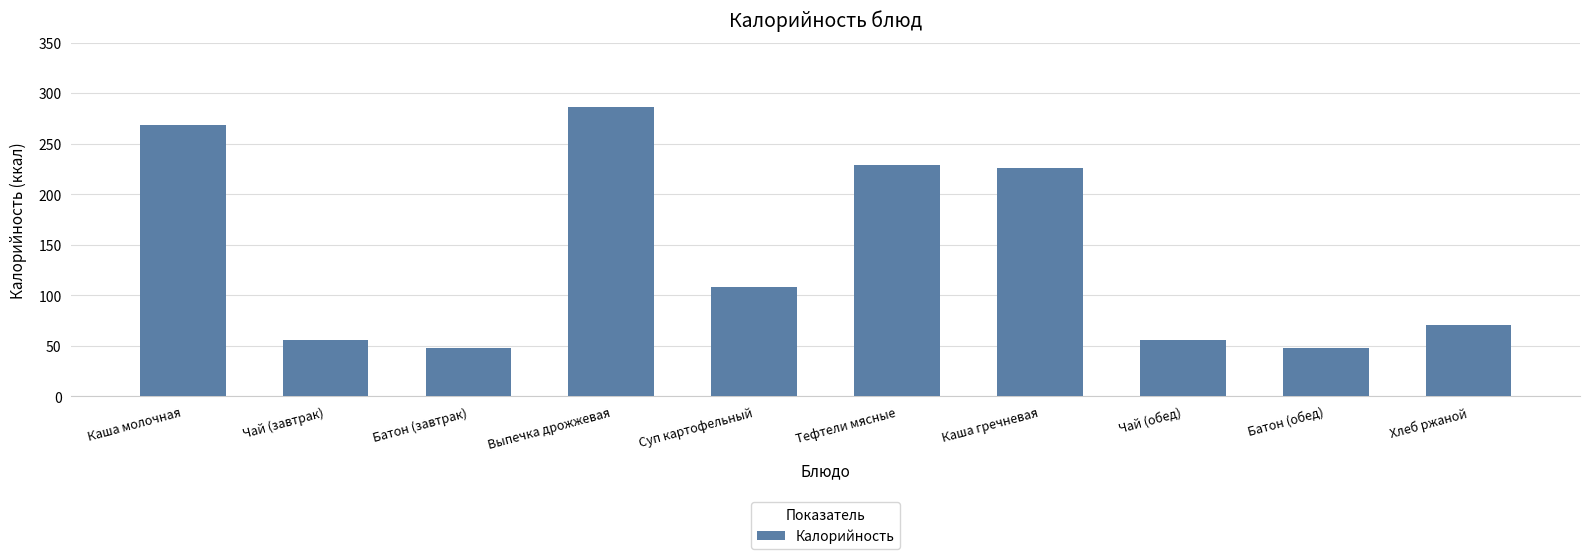

What is the sum of all values?

1397